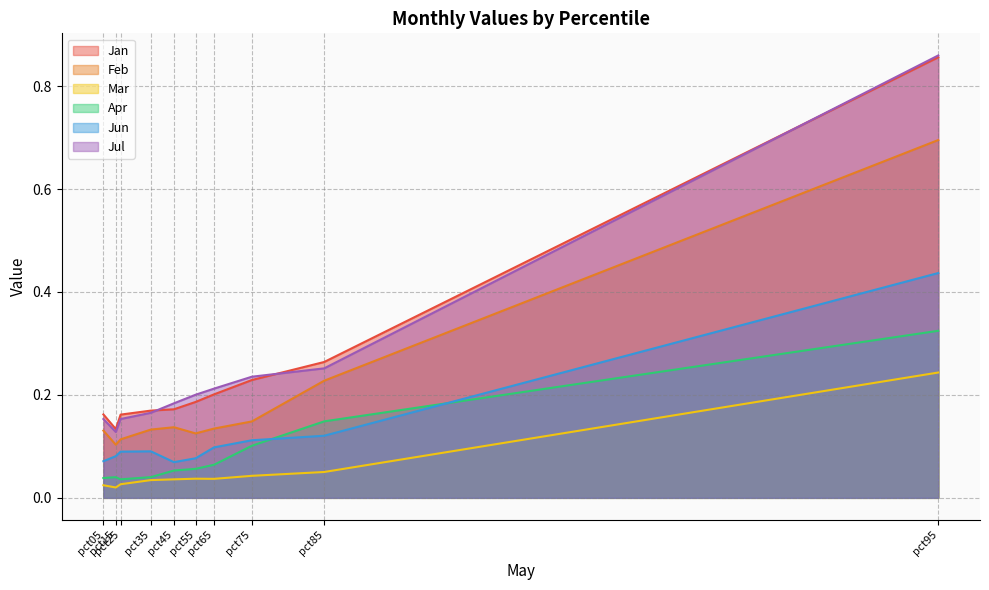

True or false: Jul has a value of 0.2 at pct55.

True